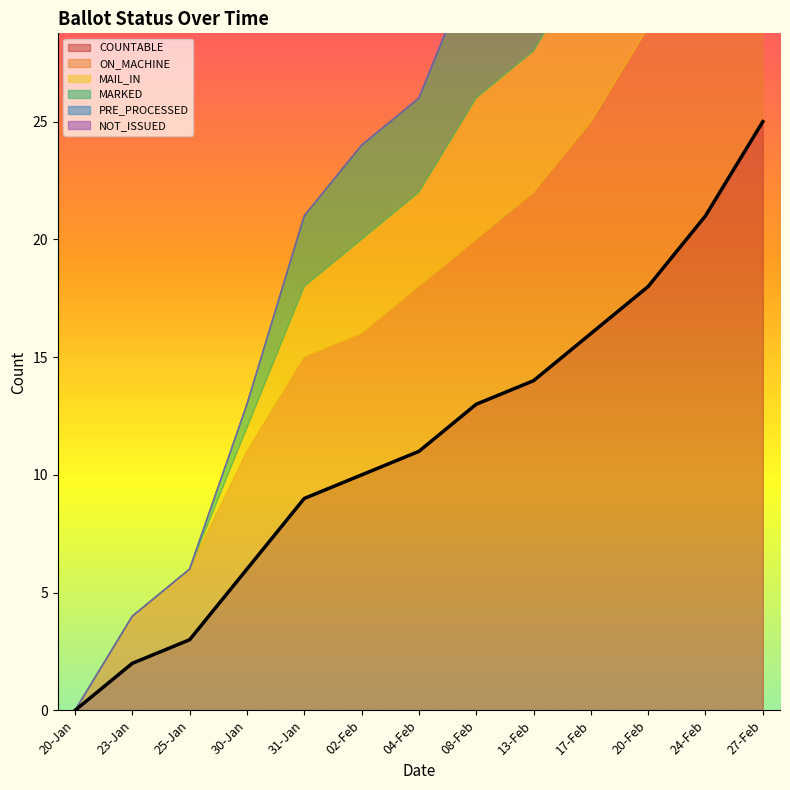

What is the average value of the COUNTABLE series?

11